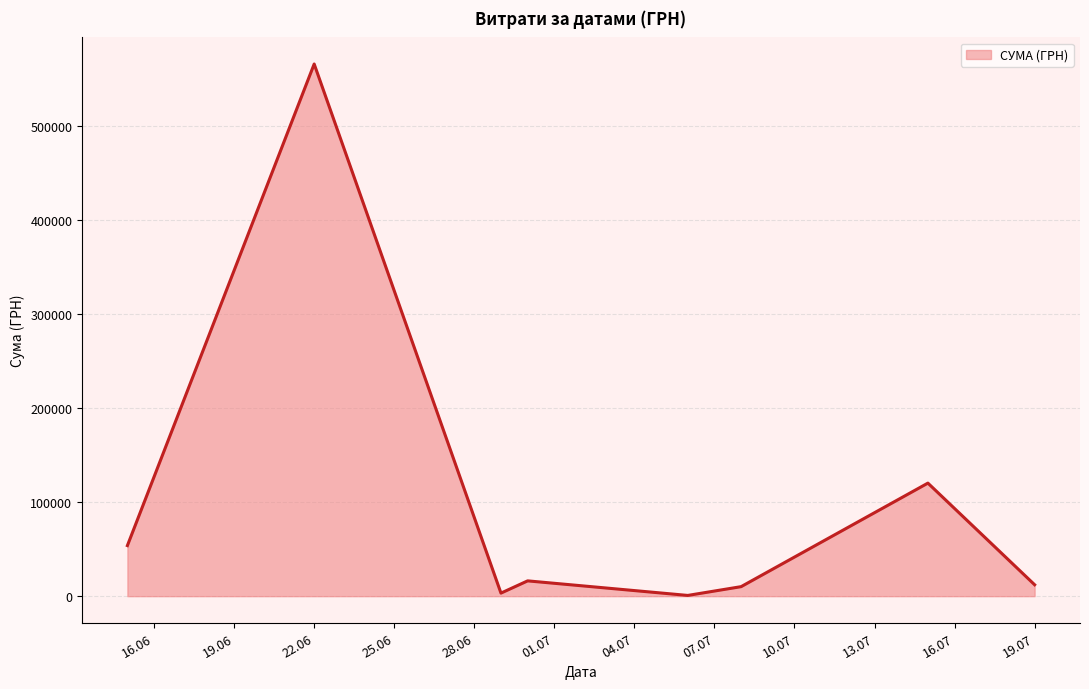

How many interior local valleys (lower than both neighbors) does the data have?

2